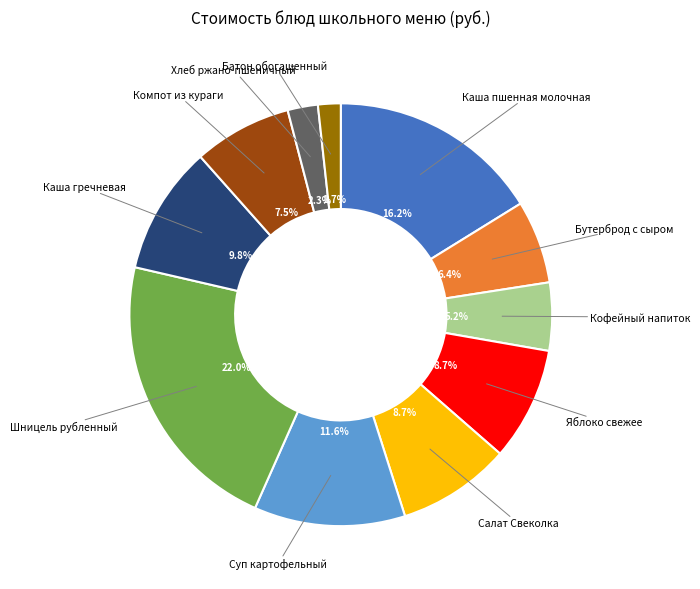

Combined, do Батон обогащенный and Шницель рубленный account for over 50%?

No